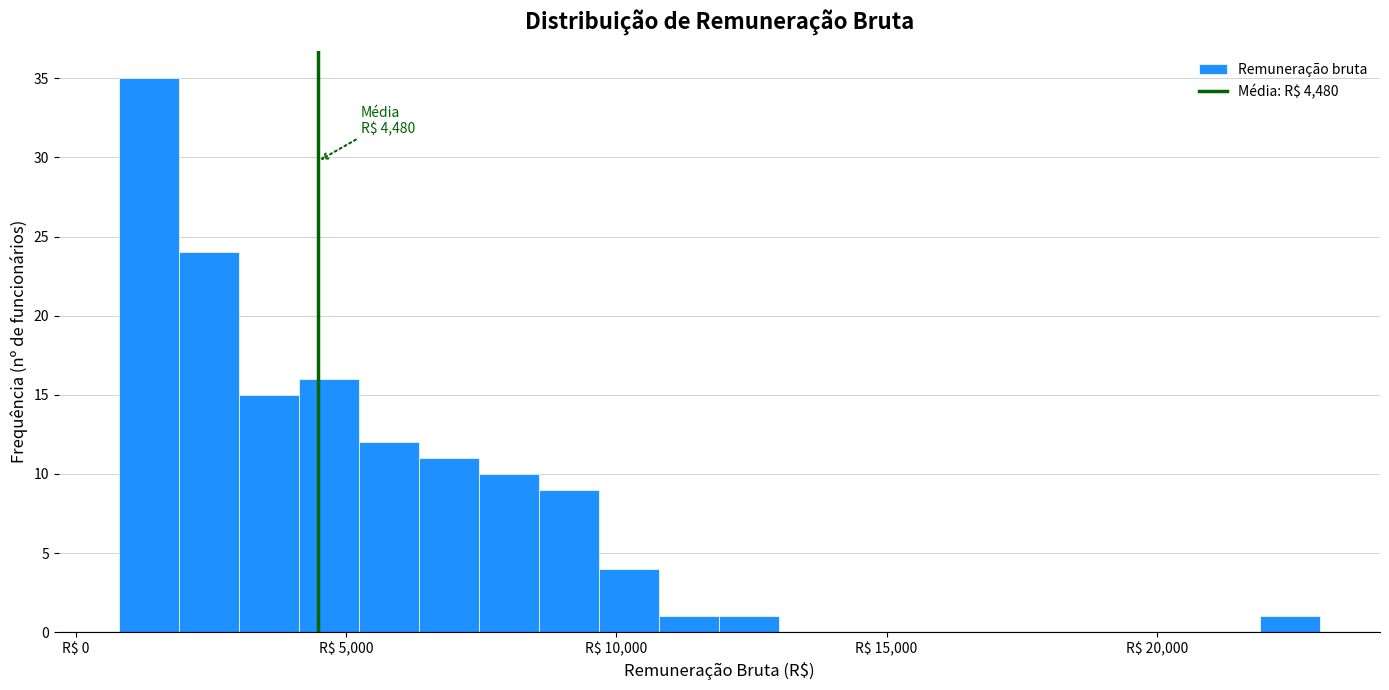

Read against the x-axis, roughly where is the centre of the tallest bar?

1500